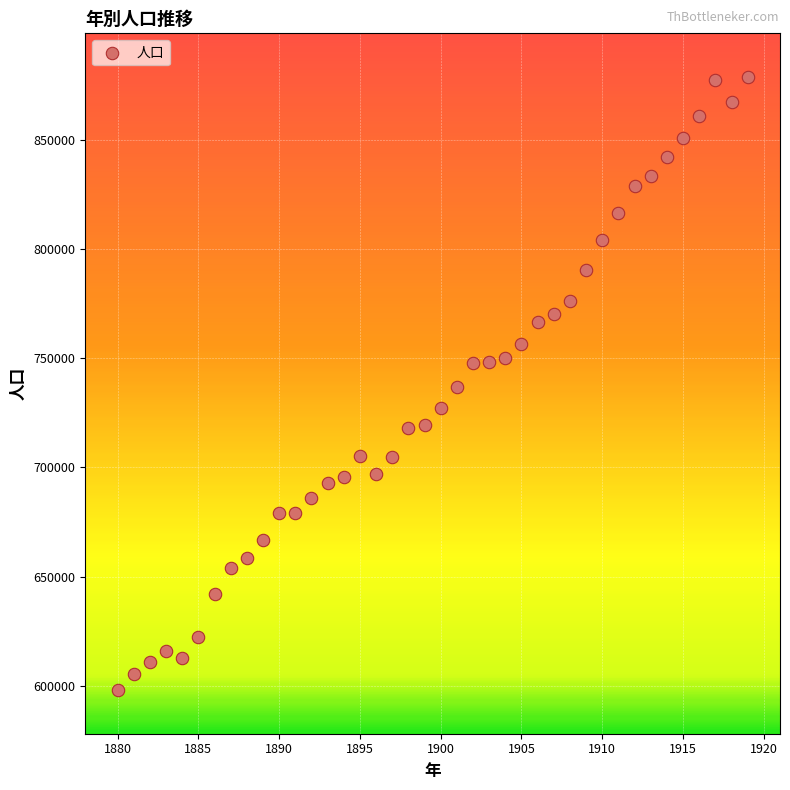

What is the range of X values (max minus min)?

39